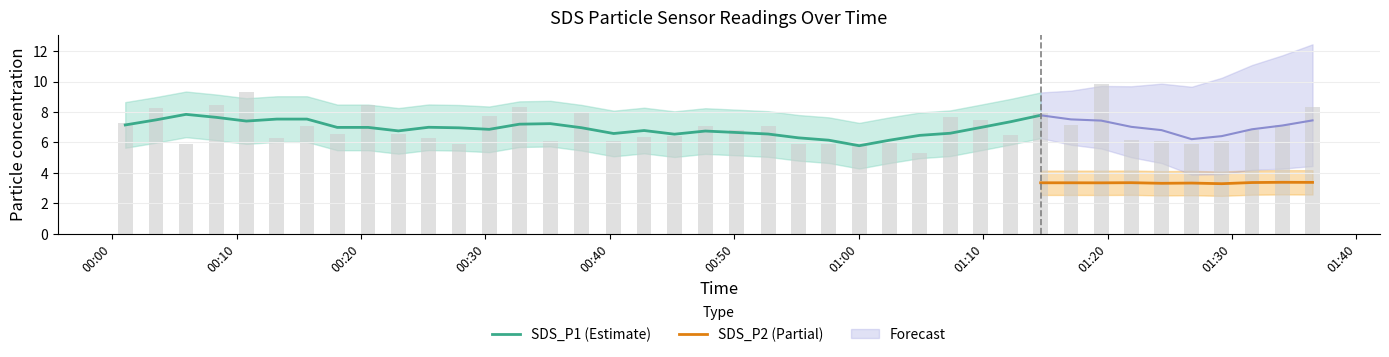

What position from the right is 2023/09/26 00:13:14?

35